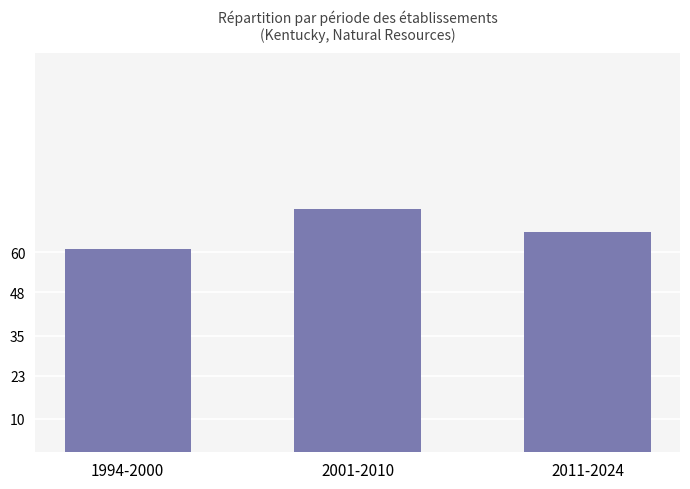

What is the change in value from 1994-2000 to 2011-2024?

+5